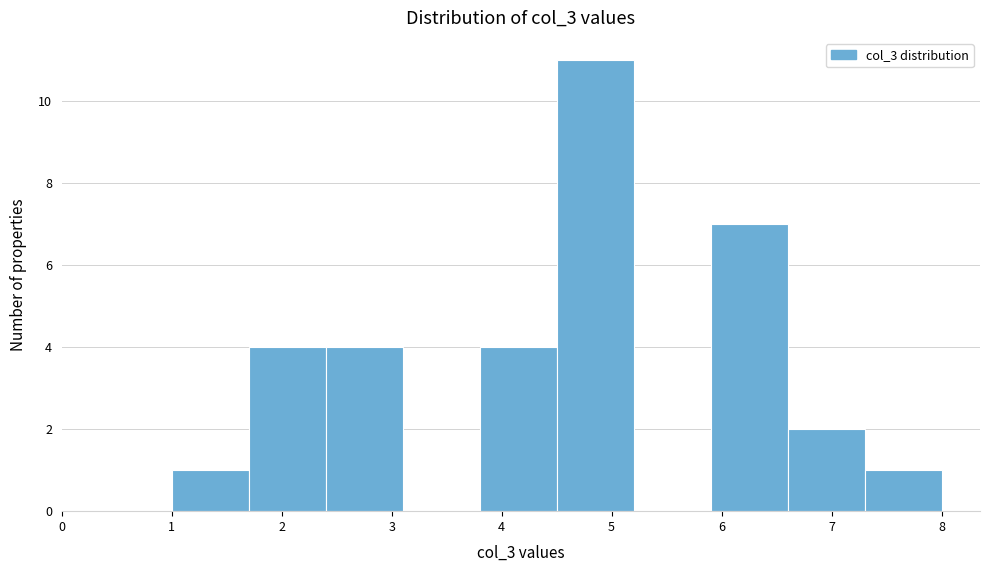

Reading left to right, transcribe this chart: for each bar, give the range it covers on the x-axis and its height. The values are not printed on the chart, so give them approximately, as read against the axis.

1.0 to 1.7: 1
1.7 to 2.4: 4
2.4 to 3.1: 4
3.1 to 3.8: 0
3.8 to 4.5: 4
4.5 to 5.2: 11
5.2 to 5.9: 0
5.9 to 6.6: 7
6.6 to 7.3: 2
7.3 to 8.0: 1